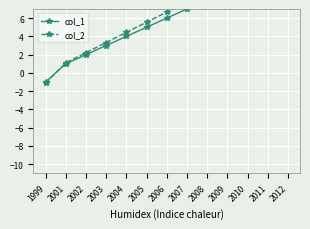

True or false: col_2 has more than 1 interior local peaks.

False